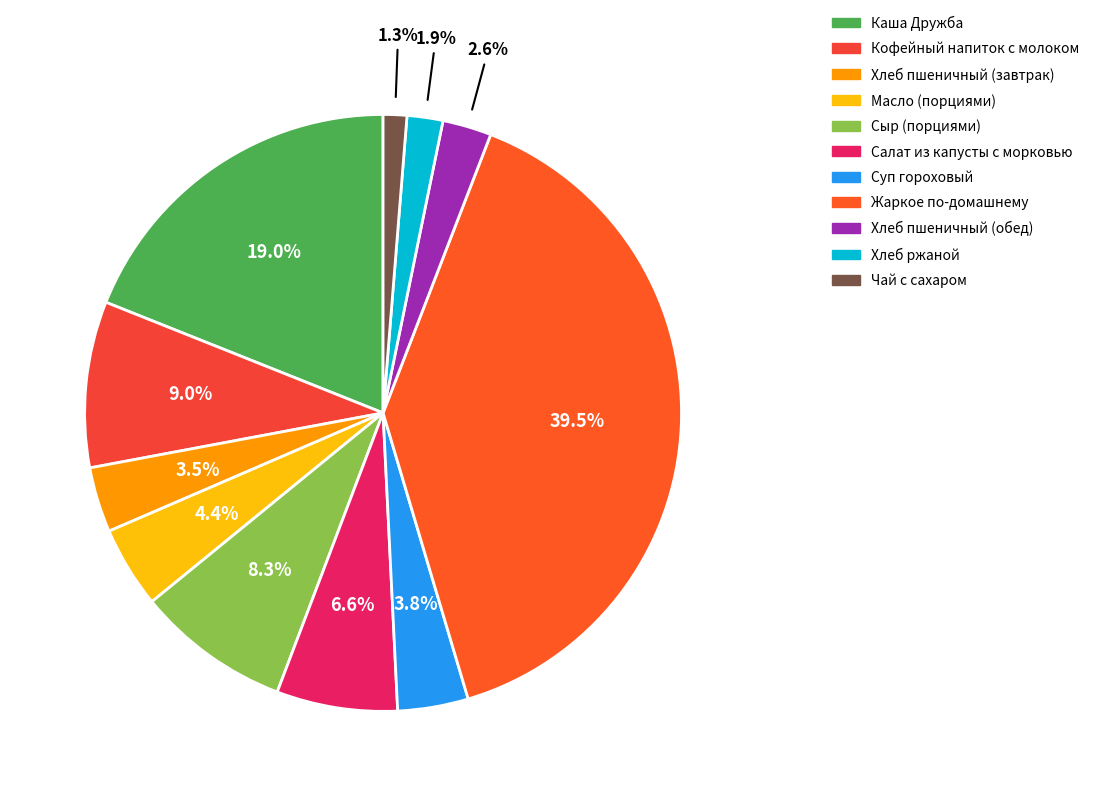

To the nearest percent, what is the combined percentage of Каша Дружба and Жаркое по-домашнему?

58%